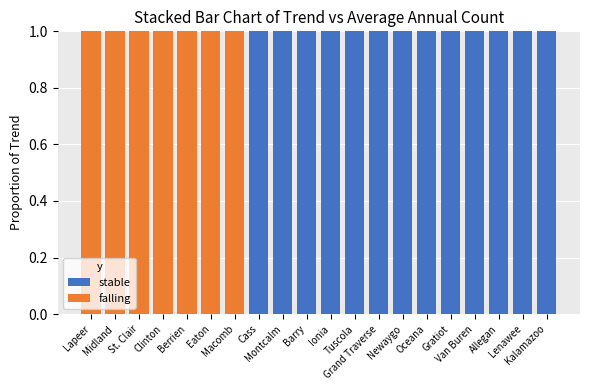

Which series has the largest total across all categories?

stable